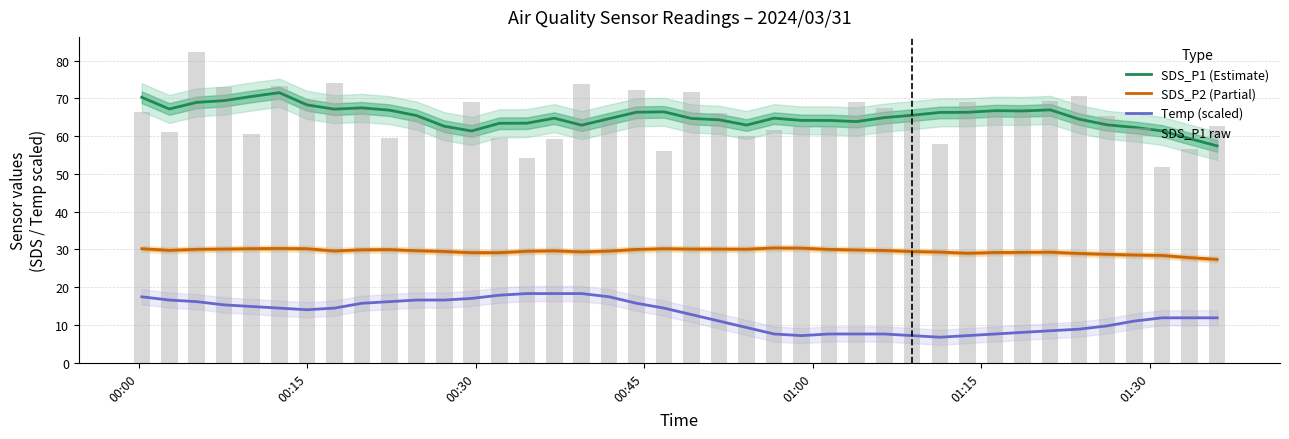

Which series has the widest spread of values?

SDS_P1 raw